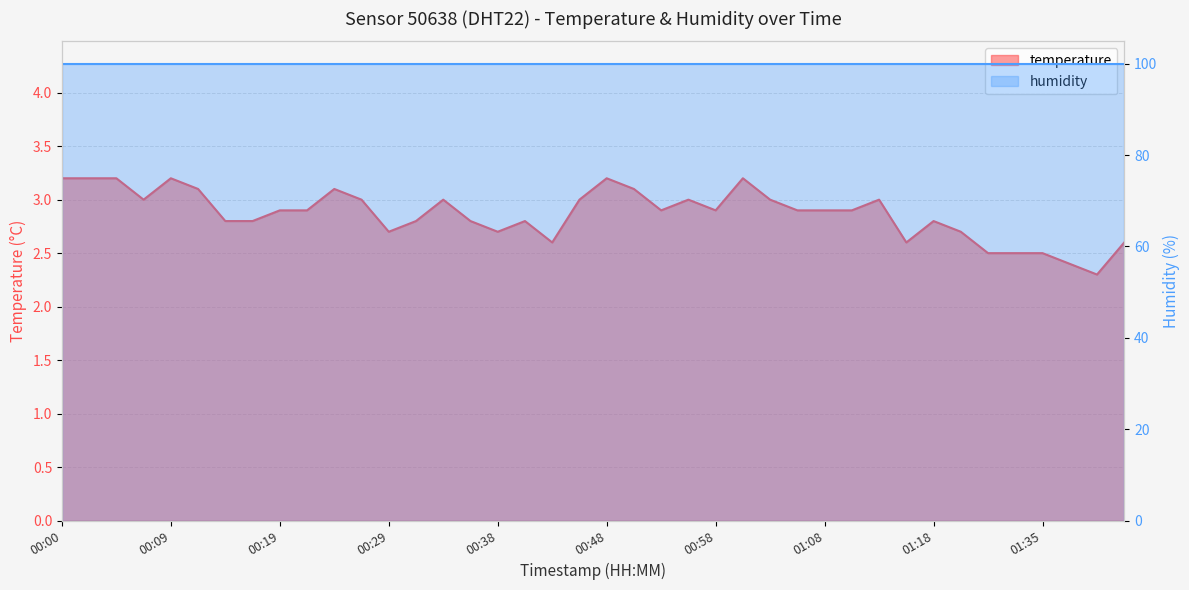

What is the change in value from 01:01 to 01:18?

-0.4